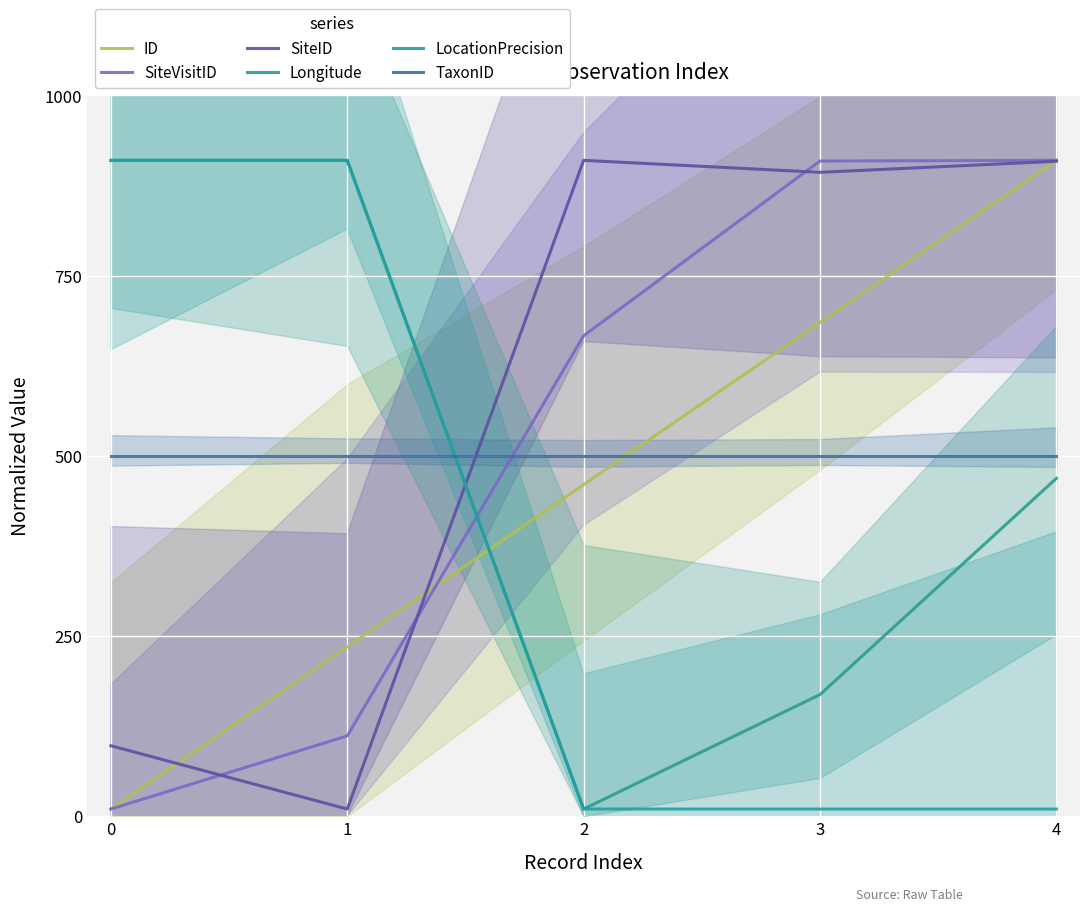

How many intersections are there between Longitude and TaxonID?

1